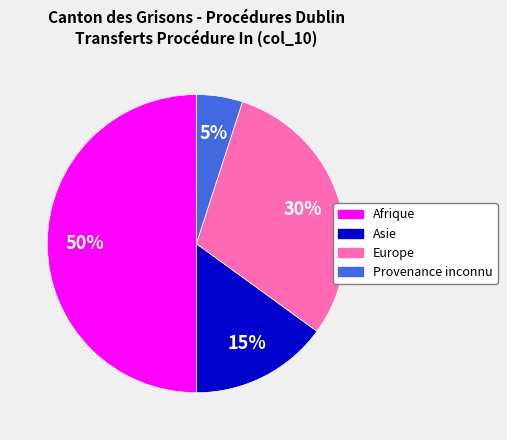

True or false: Europe accounts for 25% of the total.

False